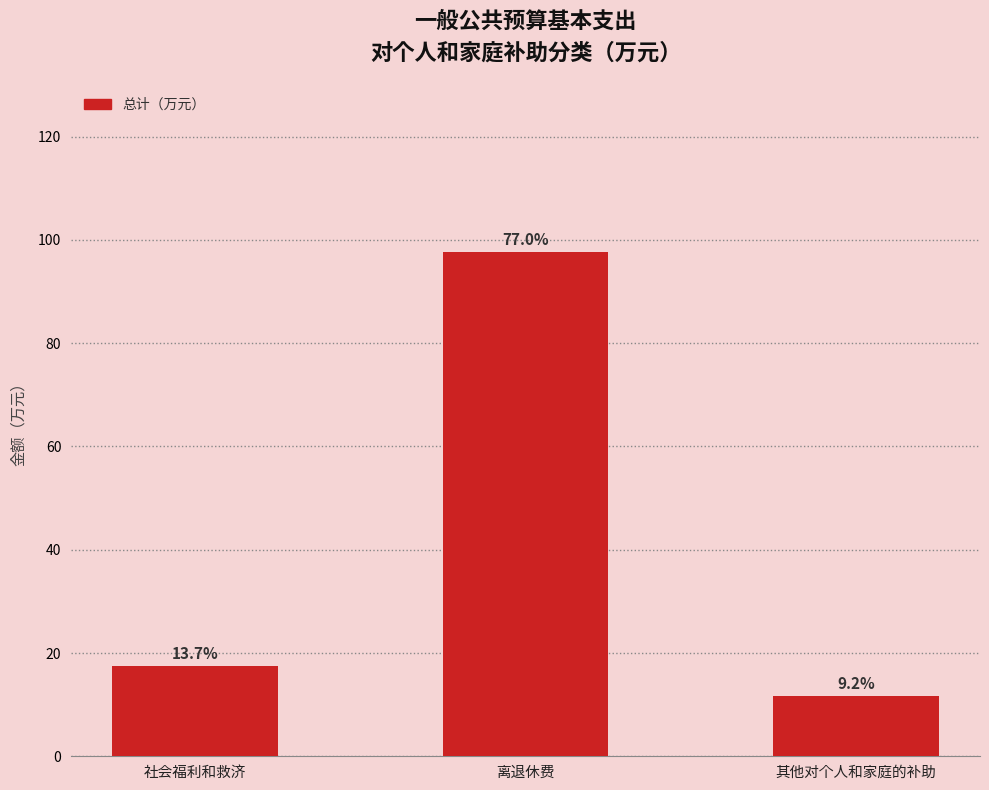

What is the label of the 1st bar from the right?

其他对个人和家庭的补助